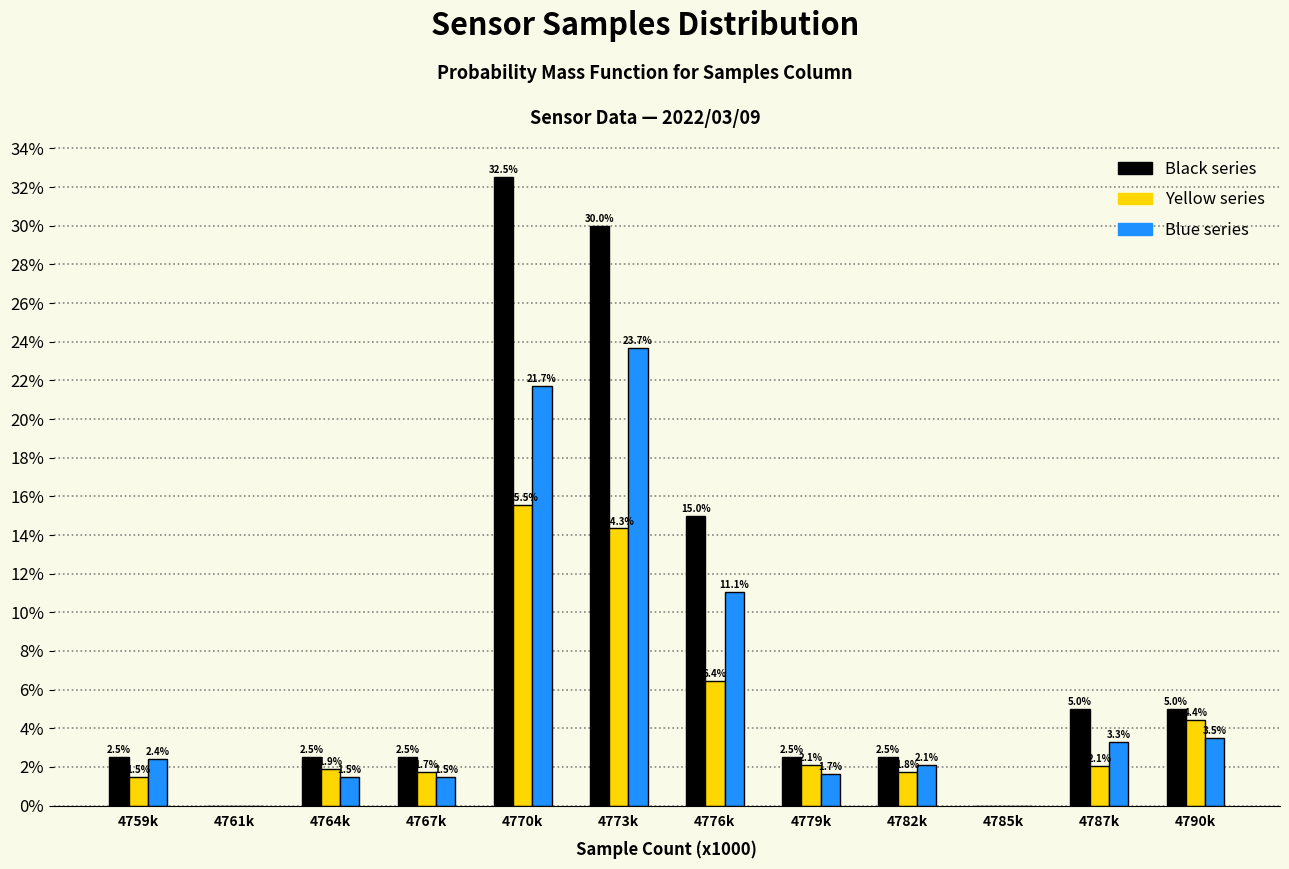

Does the chart contain stacked bars?

No